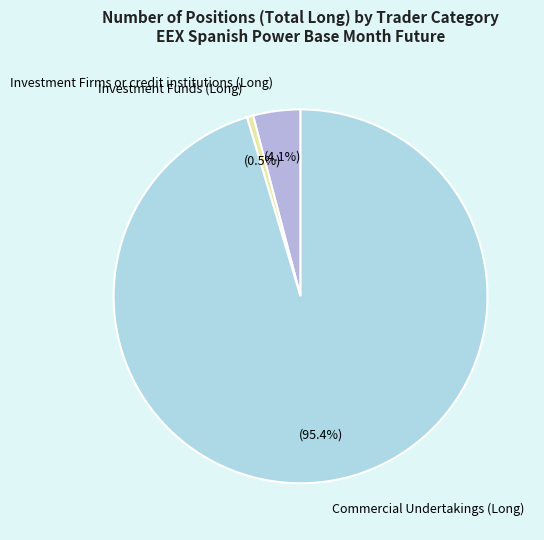

Rank the categories by value from lowest to highest.

Investment Funds (Long), Investment Firms or credit institutions (Long), Commercial Undertakings (Long)